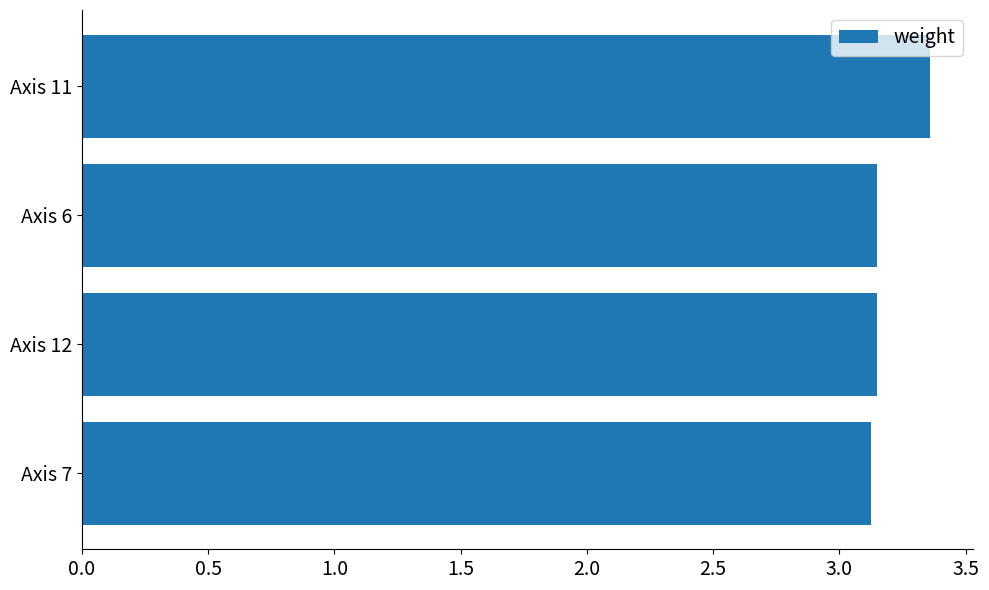

What is the label of the 4th bar from the top?

Axis 7